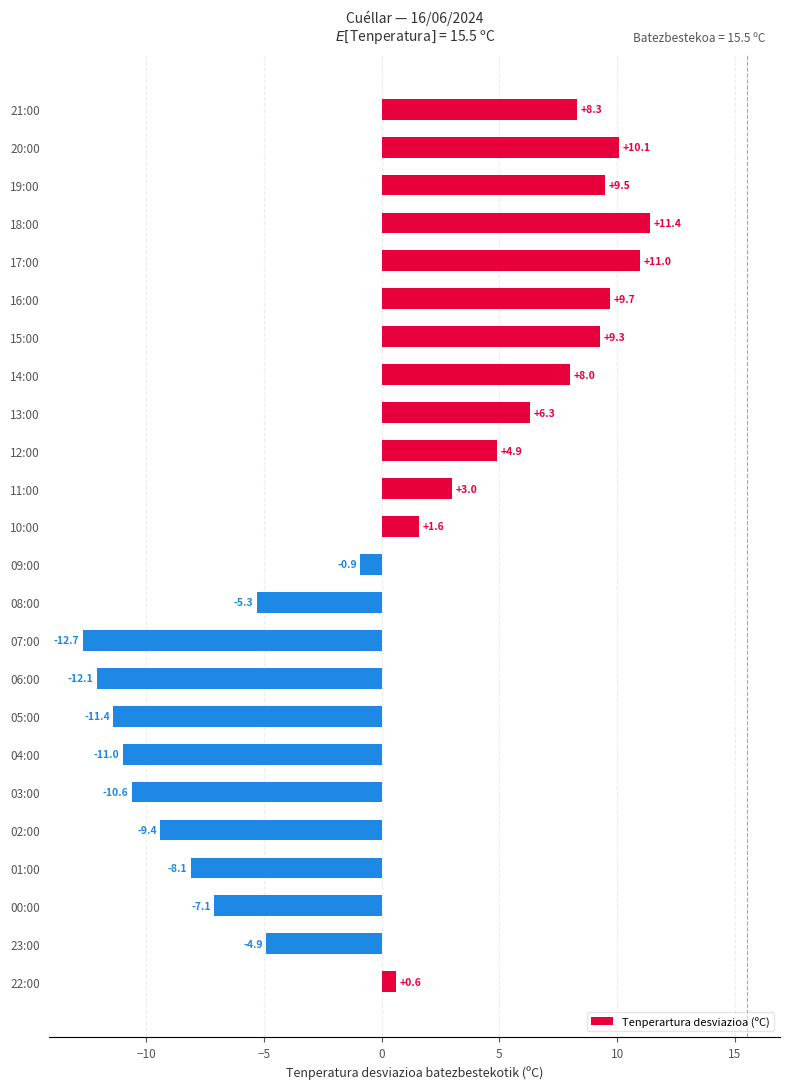

What is the label of the 21st bar from the top?

01:00